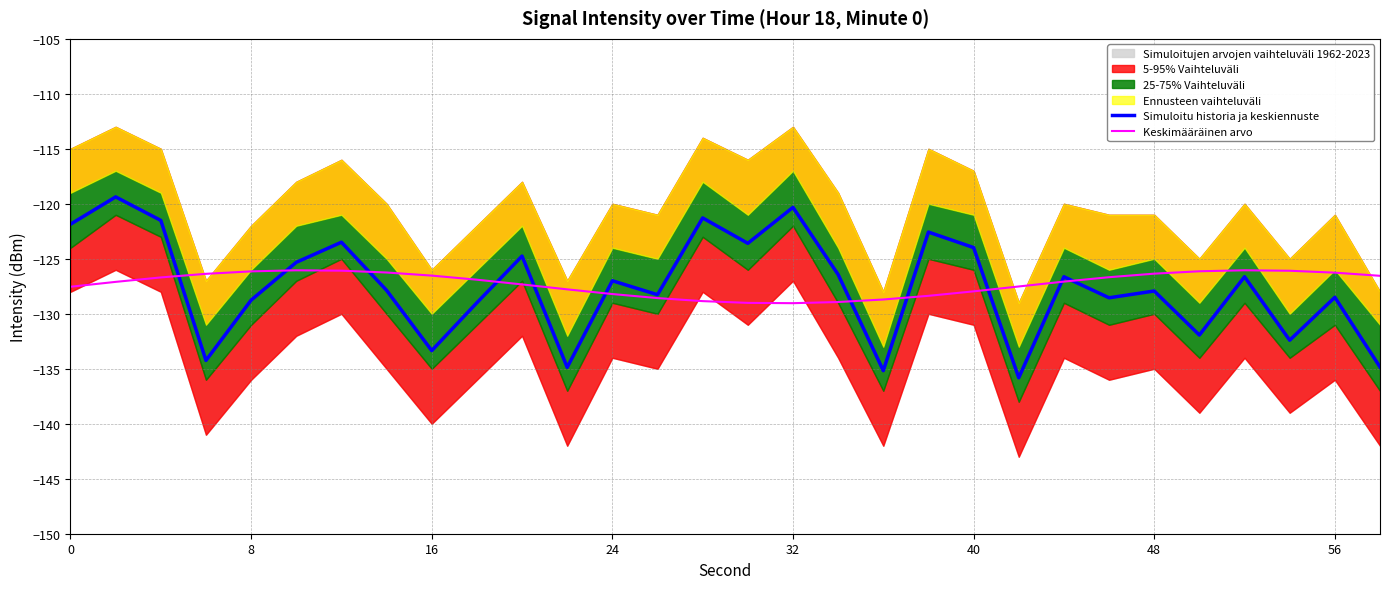

Does the chart have visible grid lines?

Yes